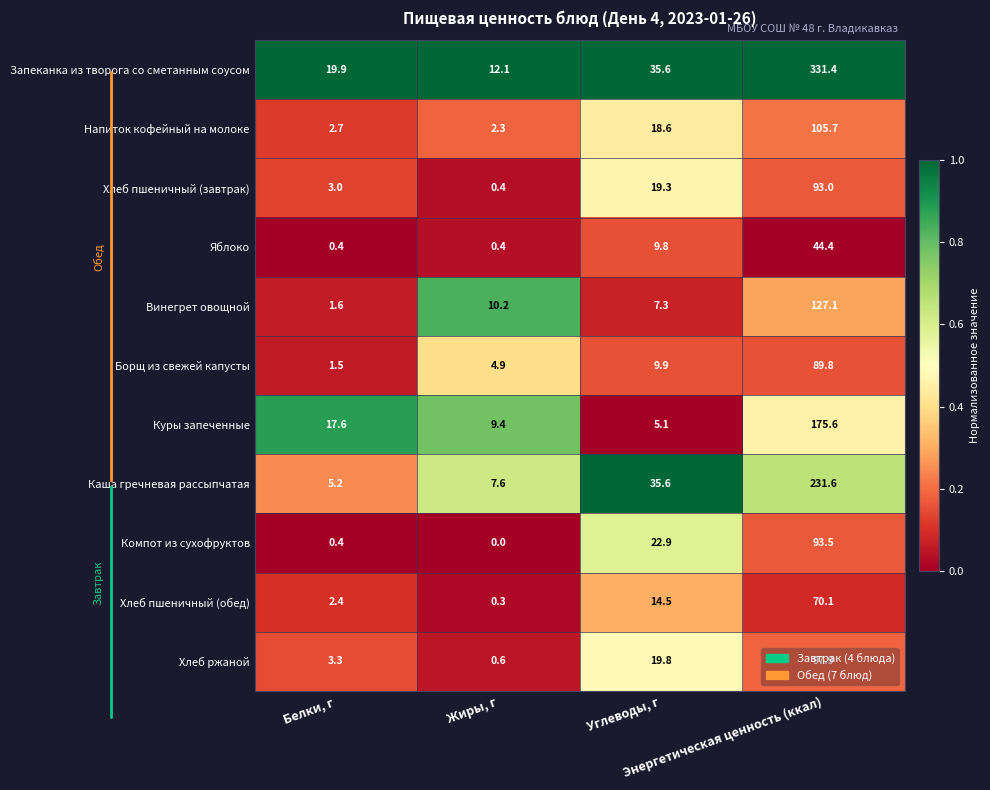

Which series has the largest total across all categories?

Запеканка из творога со сметанным соусом